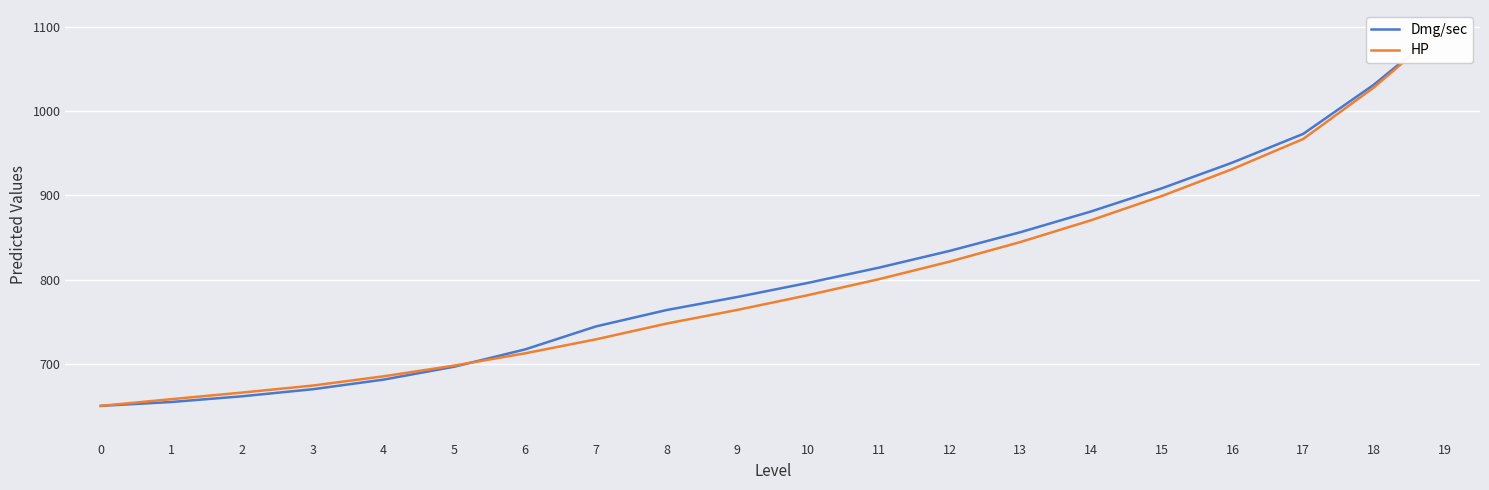

What is the difference between the highest and lowest values at 1?

3.4